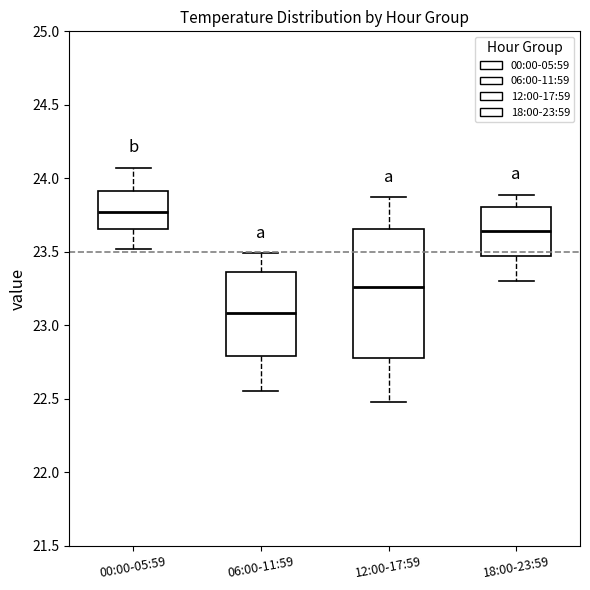

Reading left to right, transcribe this box plot: for each box, give where its median line is, the range the box spans, and where its two whiskers end, as read against the y-axis. The values are not printed on the chart, so give them approximately, as read against the axis.

00:00-05:59: median 23.75, box 23.65 to 23.90, whiskers 23.50 to 24.05
06:00-11:59: median 23.10, box 22.80 to 23.35, whiskers 22.55 to 23.50
12:00-17:59: median 23.25, box 22.80 to 23.65, whiskers 22.50 to 23.85
18:00-23:59: median 23.65, box 23.45 to 23.80, whiskers 23.30 to 23.90